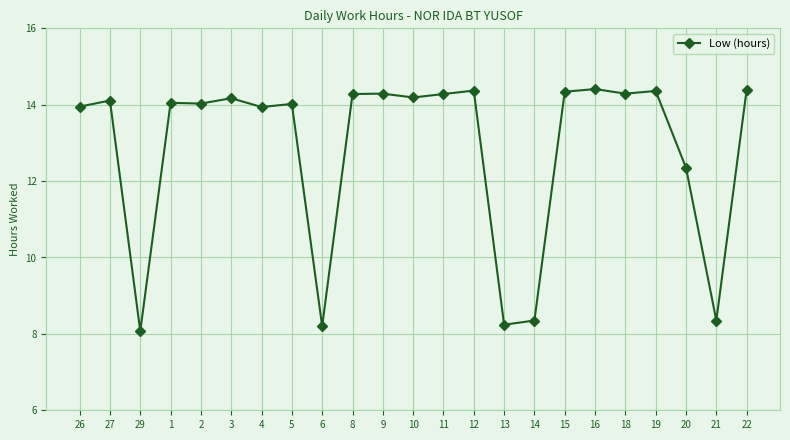

What is the difference between the second highest and second lowest values?

6.2